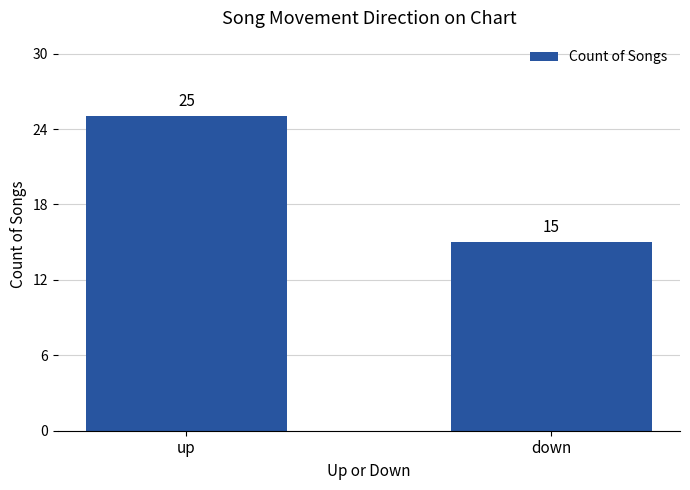

Is it true that the value at down is 4?

False